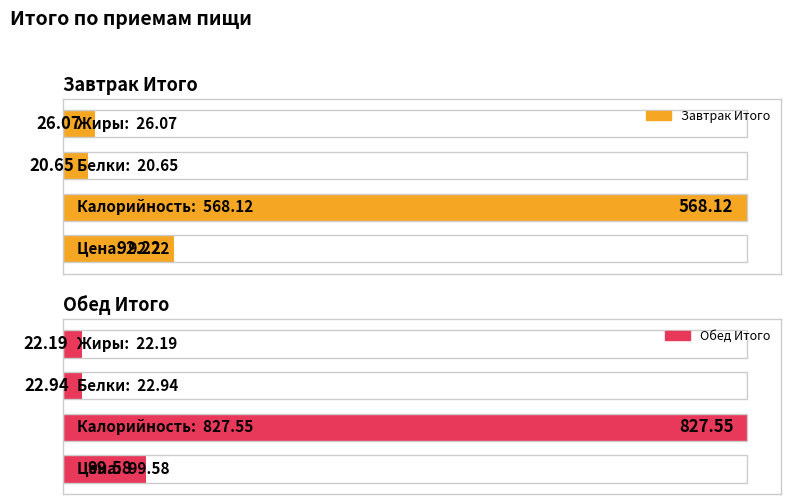

Reading right to left, list all the values displayed in this chart.

Завтрак Итого: Жиры=26.1	Белки=20.6	Калорийность=568.1	Цена=92.2
Обед Итого: Жиры=22.2	Белки=22.9	Калорийность=827.5	Цена=99.6